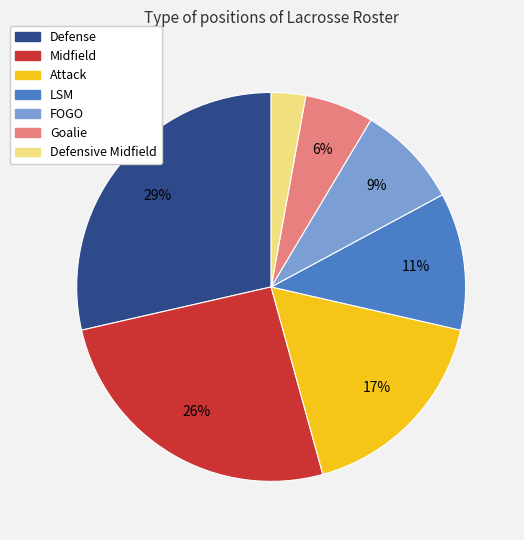

Between Attack and Defensive Midfield, which is larger?

Attack